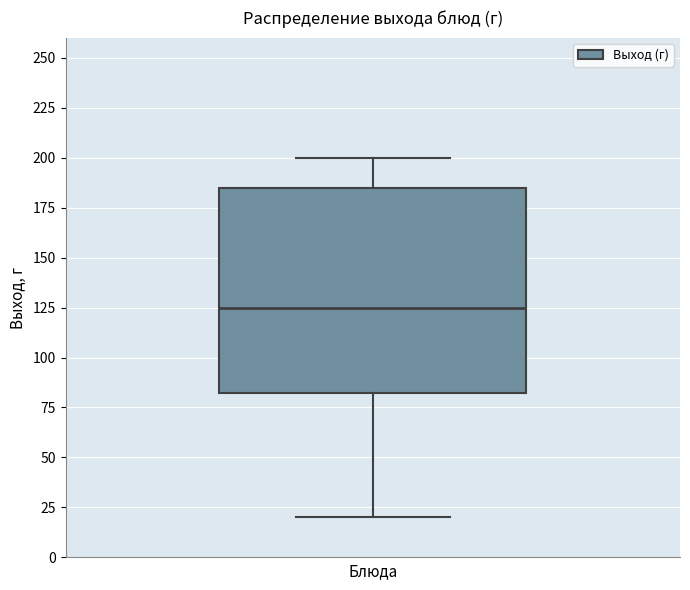

Read this box plot against the y-axis: the position of the median line, the range covered by the box, and the ends of both whiskers. The values are not printed on the chart, so give them approximately, as read against the axis.

median 125, box 85 to 185, whiskers 20 to 200